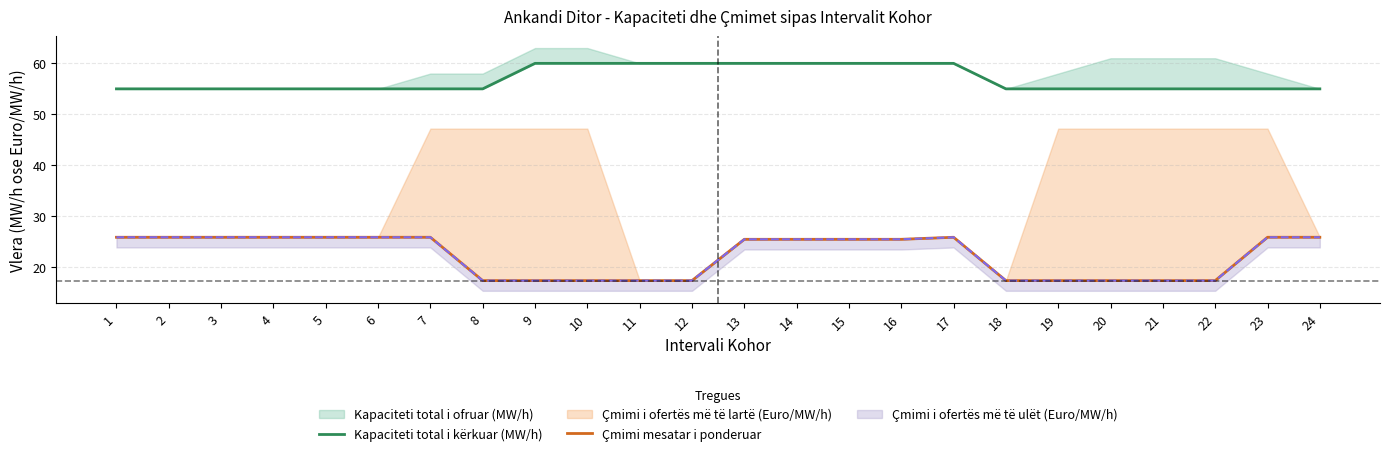

Is the value of Çmimi mesatar i ponderuar at 10 greater than the value of Kapaciteti total i kërkuar (MW/h) at 1?

No